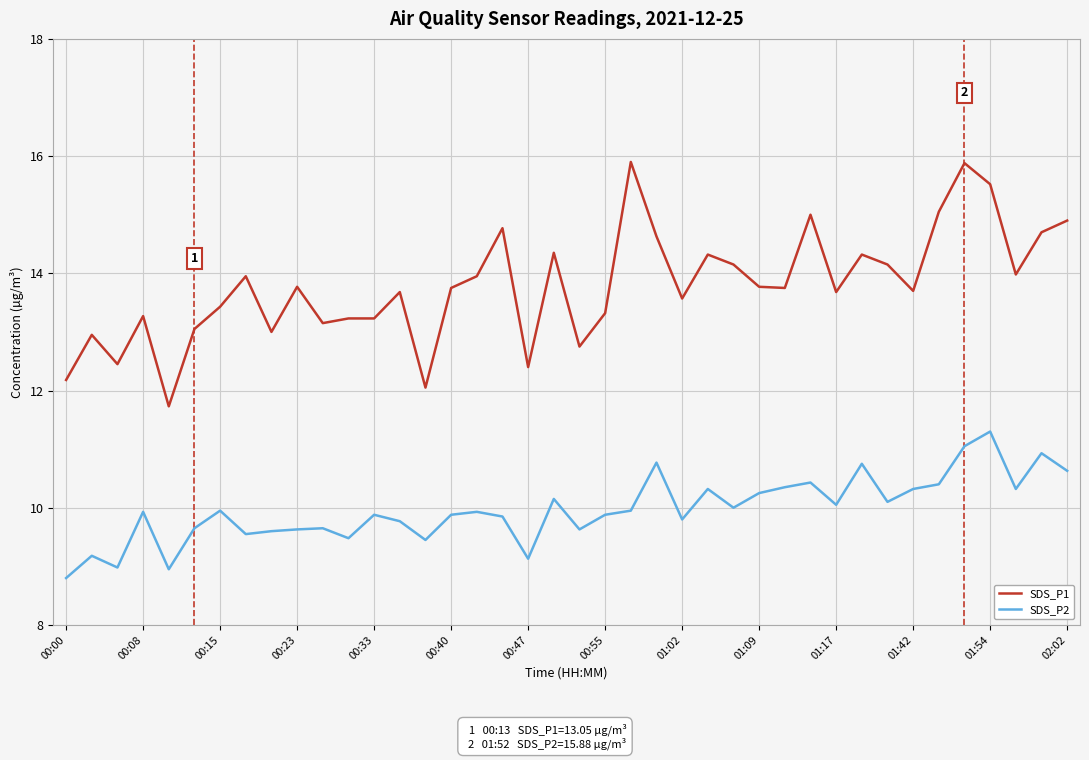

True or false: SDS_P1 and SDS_P2 intersect in this chart.

False